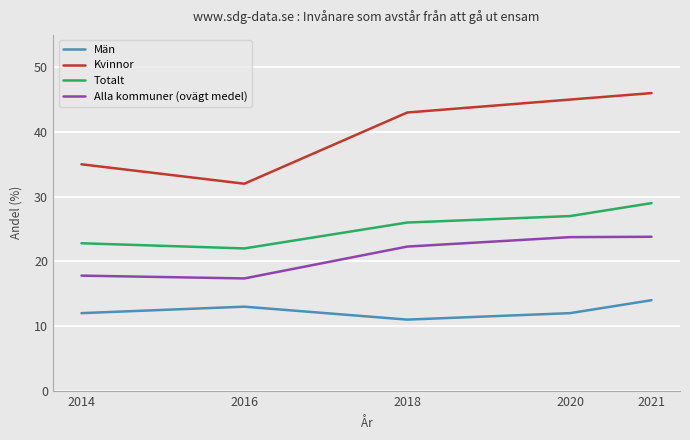

True or false: Kvinnor and Män intersect in this chart.

False